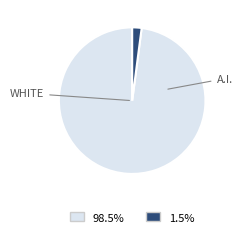

Is it true that journal is 87% of the pie?

False